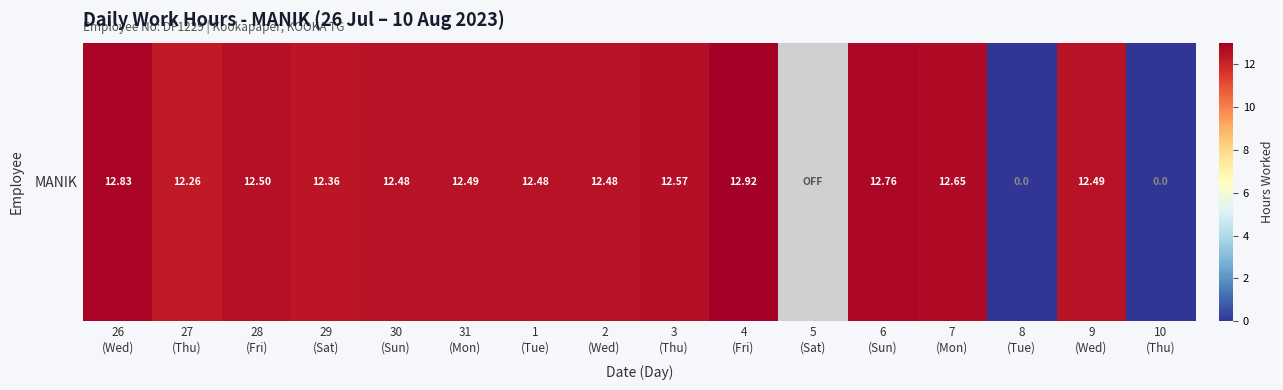

How many values are below 12?

2